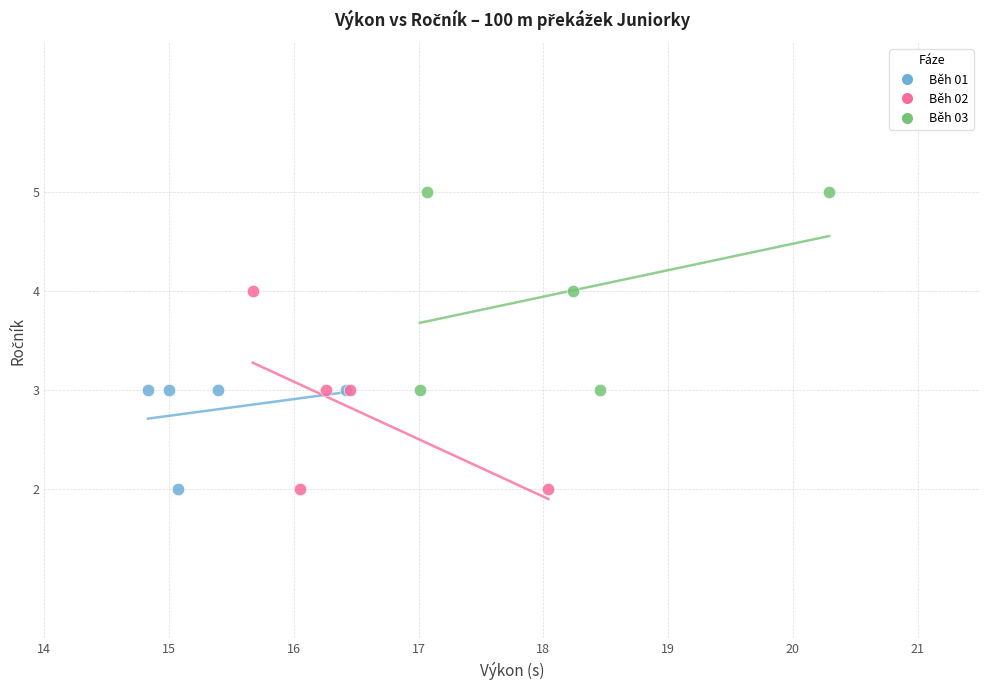

Which series reaches the maximum Y coordinate?

Běh 03